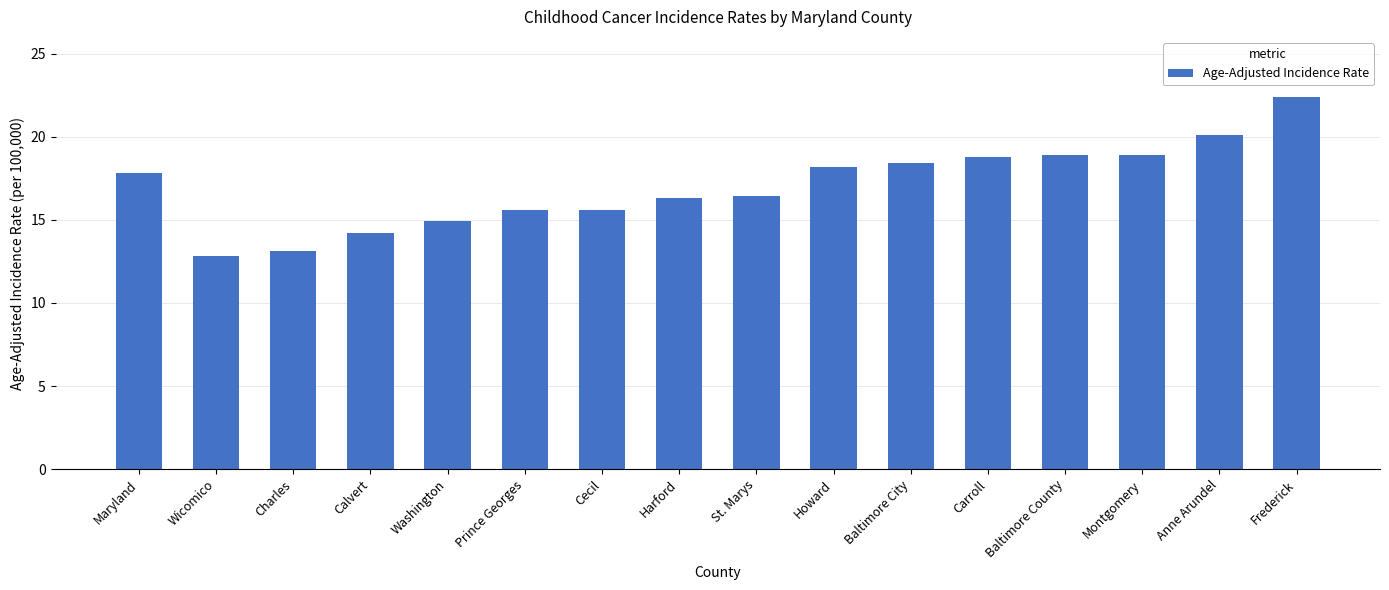

What is the minimum value shown in the chart?

12.8